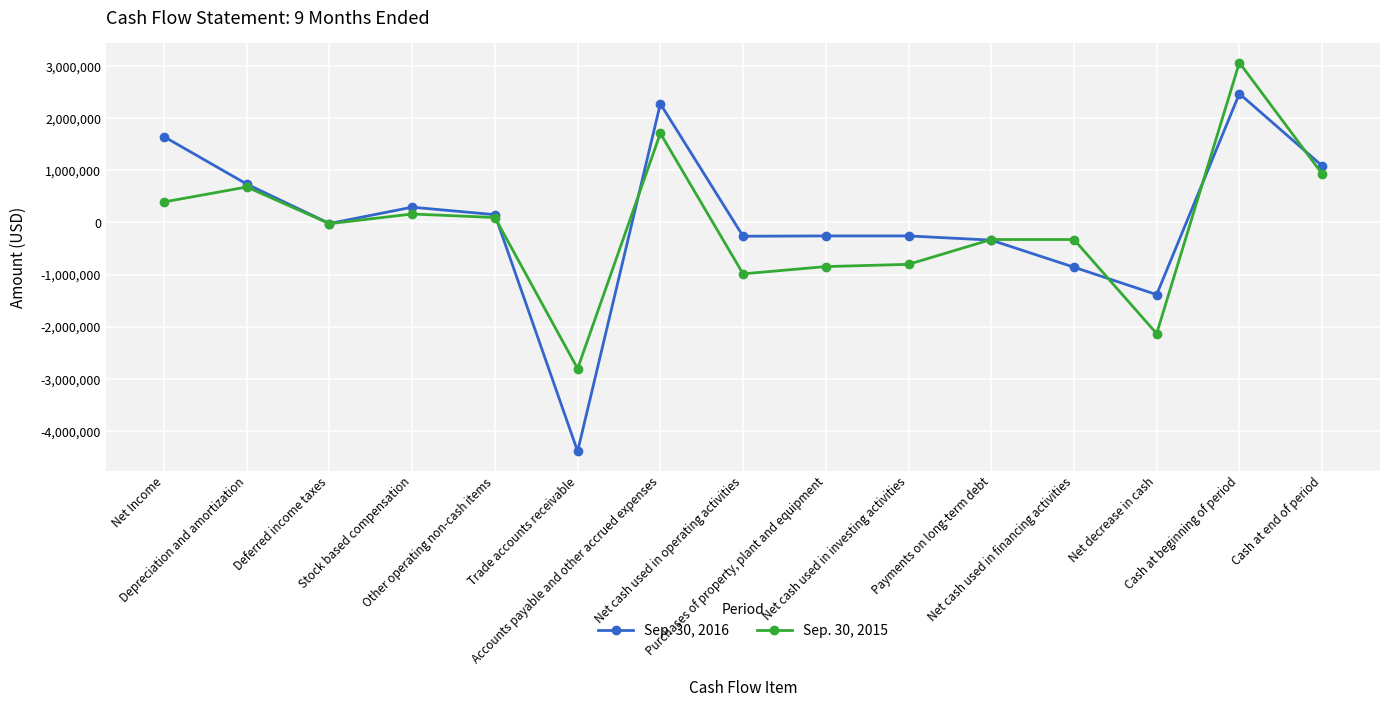

Read the Sep. 30, 2015 value at Cash at end of period, to the nearest 50.

932850